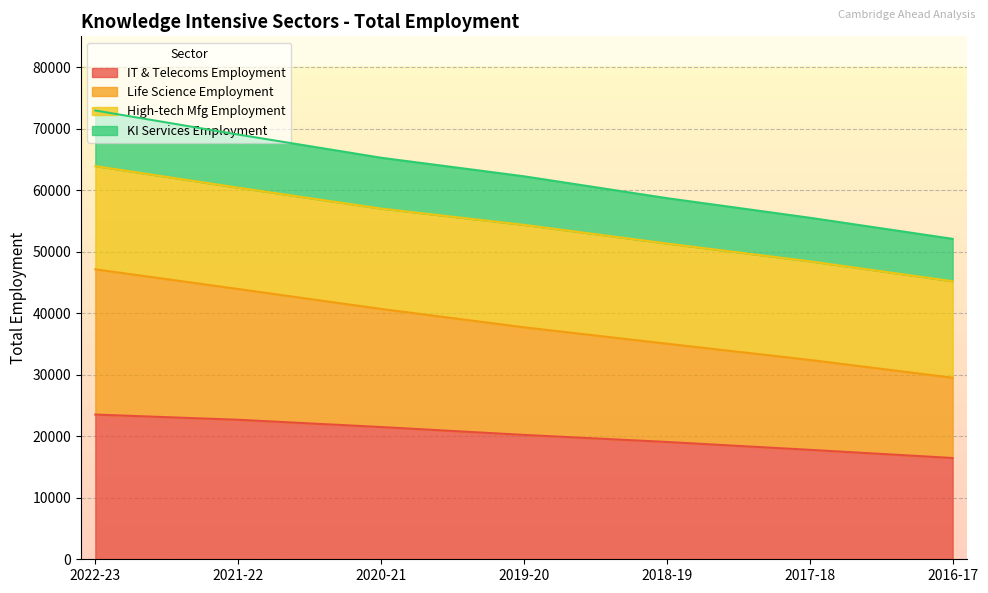

At which label does KI Services Employment reach its peak?

2022-23